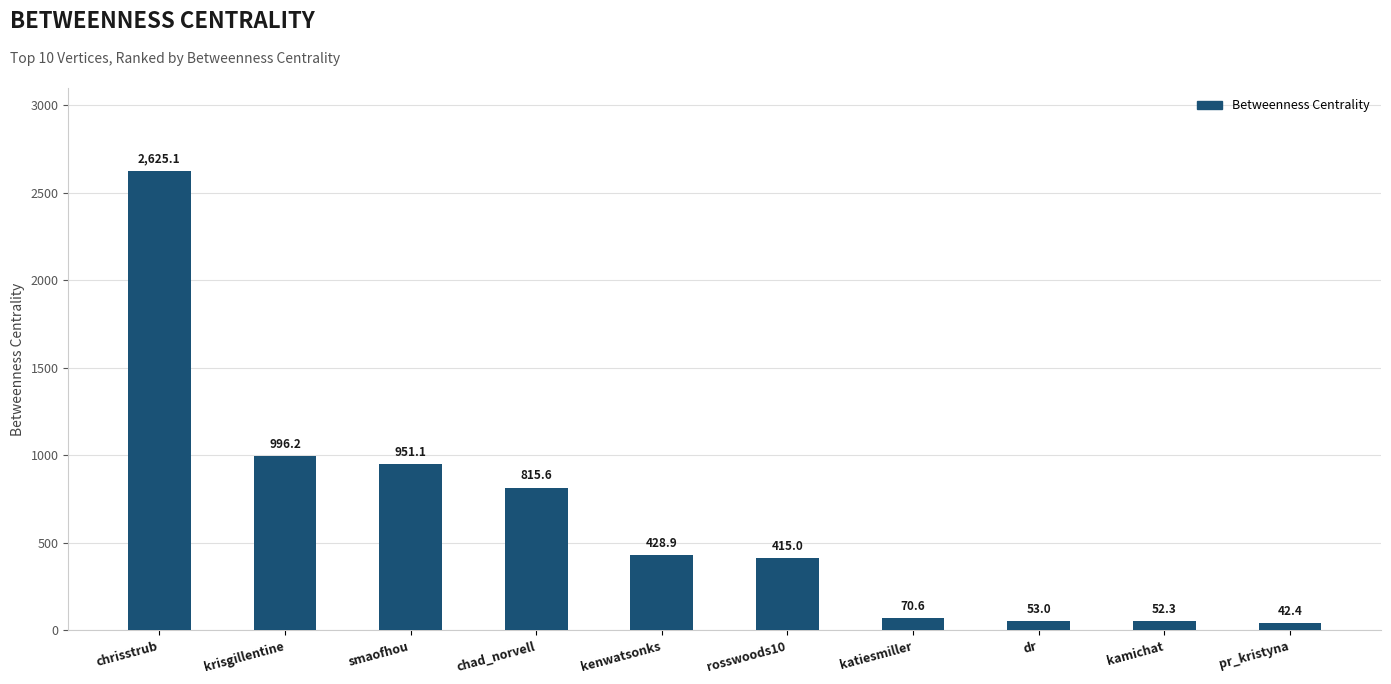

What is the smallest value displayed?

42.4